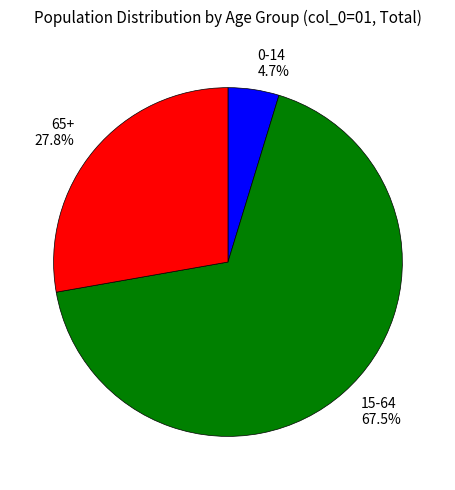

To the nearest percent, what is the difference between the largest and smallest slice percentages?

63%